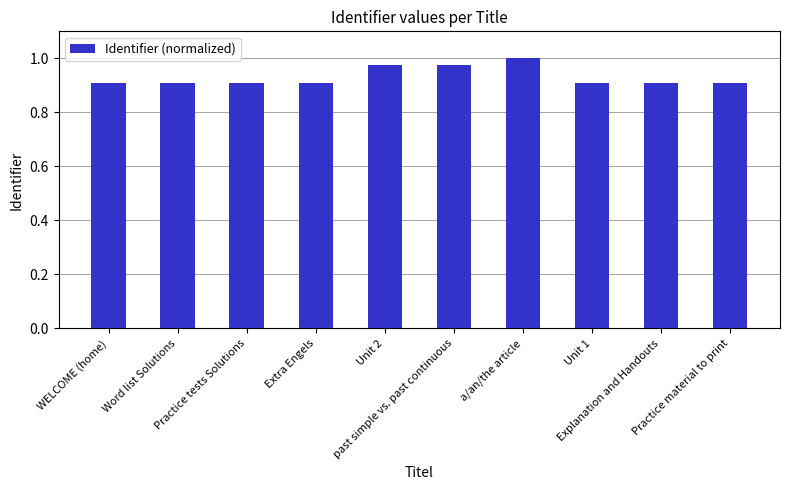

True or false: the data shows 0.9 at Unit 1.

True